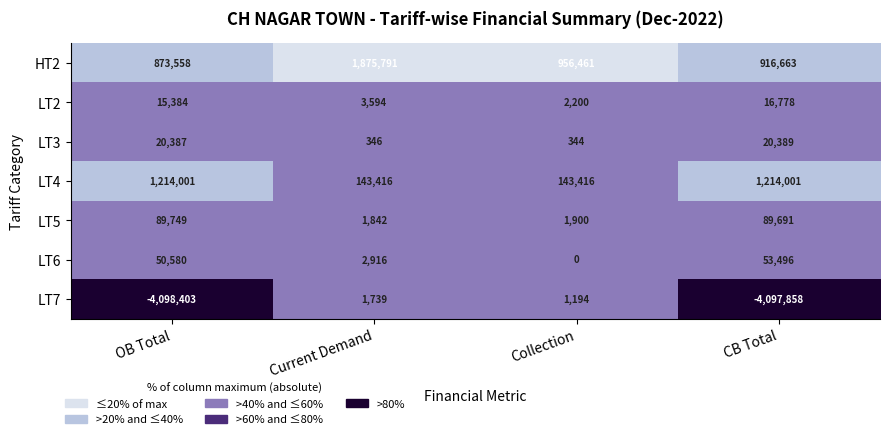

The HT2 series shows 321853 at CB Total. True or false?

False